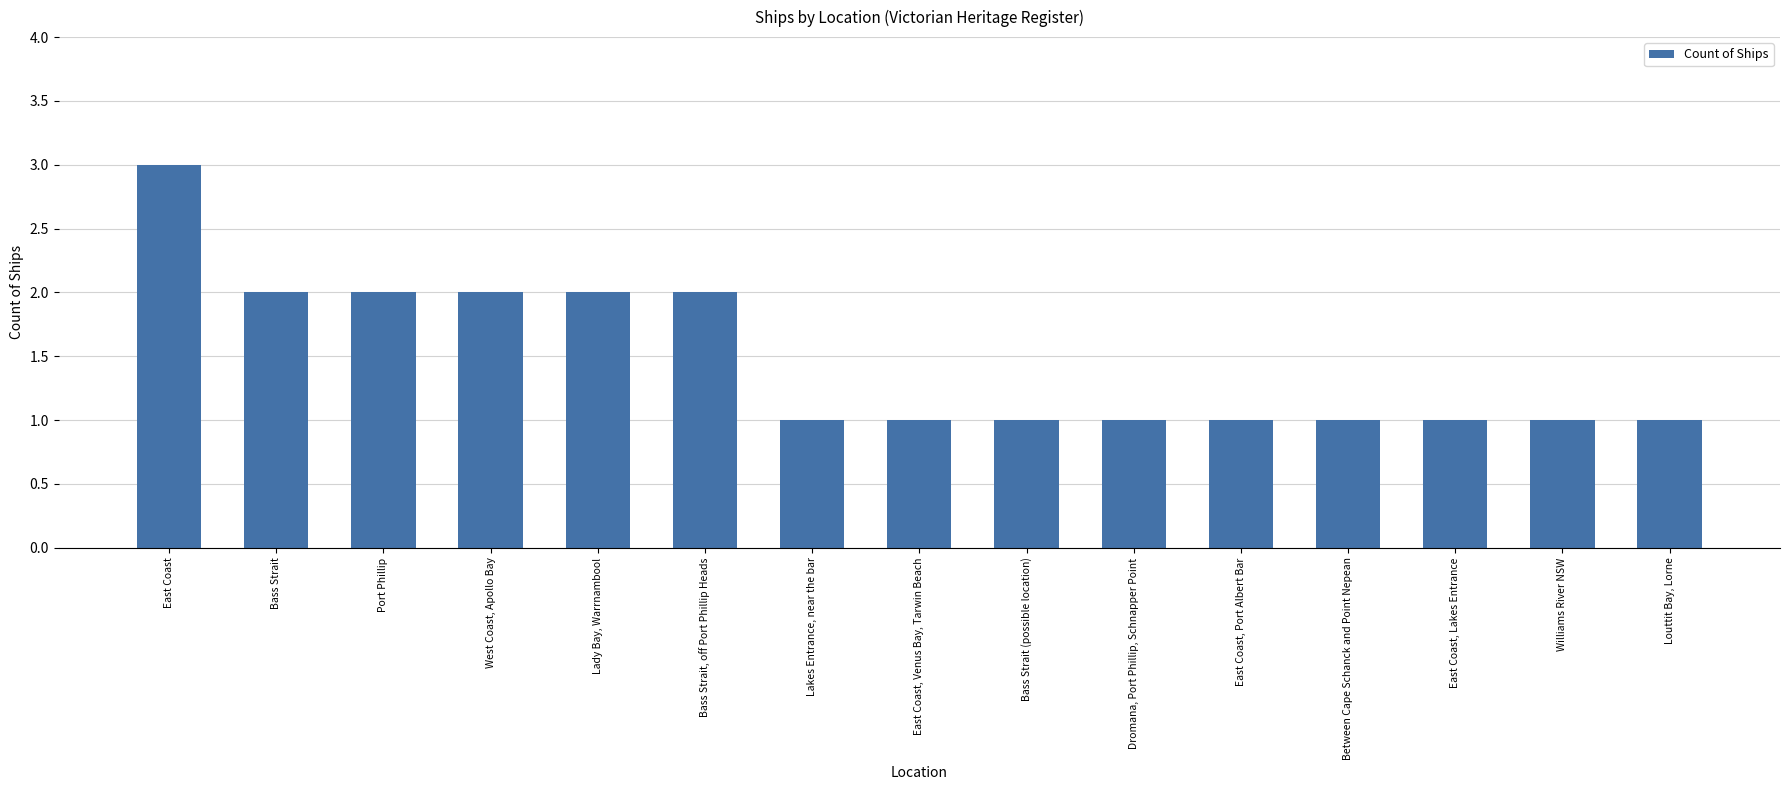

What is the label of the 10th bar from the left?

Dromana, Port Phillip, Schnapper Point